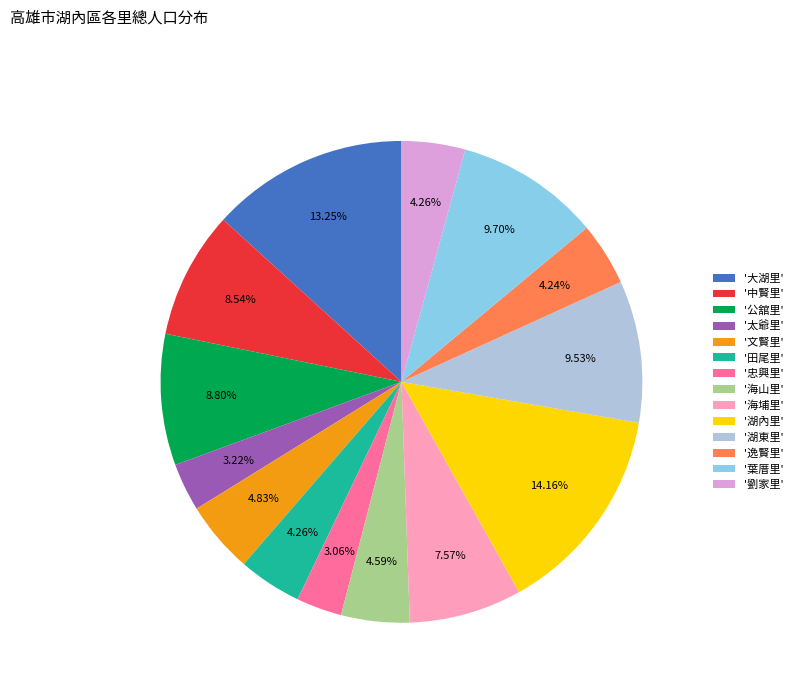

Is the sum of '大湖里' and '太爺里' greater than half?

No